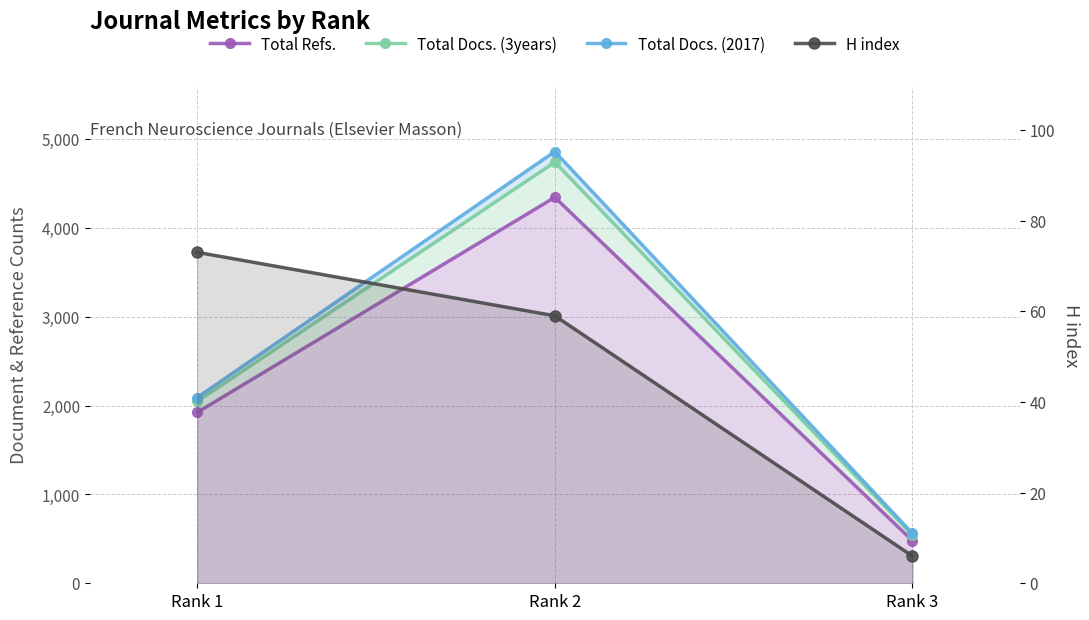

What is the value of the Total Docs. (3years) point at the 1st from the left?

2047